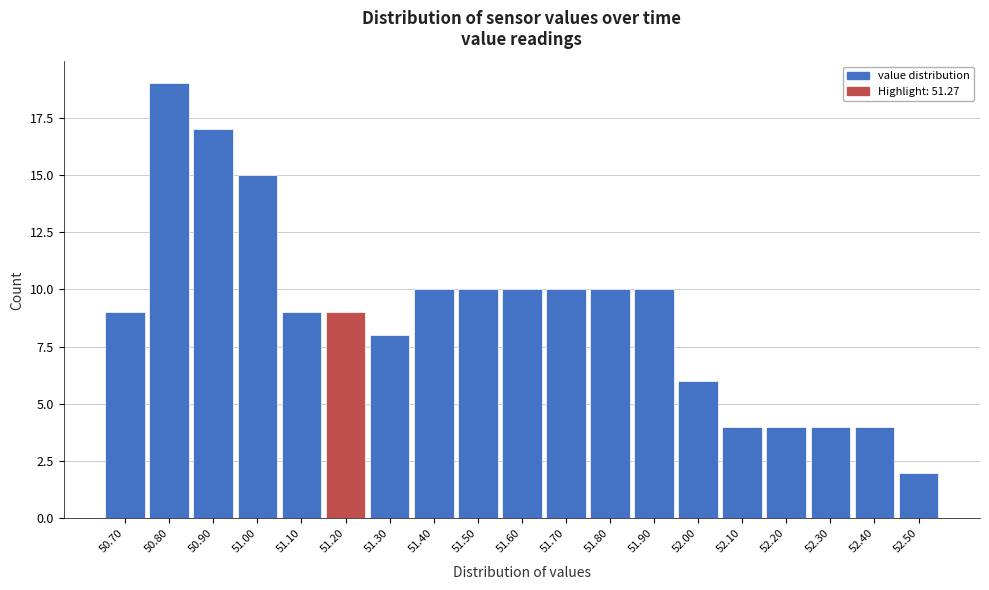

Reading right to left, what are all the values shown in this chart?

52.50=2	52.40=4	52.30=4	52.20=4	52.10=4	52.00=6	51.90=10	51.80=10	51.70=10	51.60=10	51.50=10	51.40=10	51.30=8	51.20=9	51.10=9	51.00=15	50.90=17	50.80=19	50.70=9